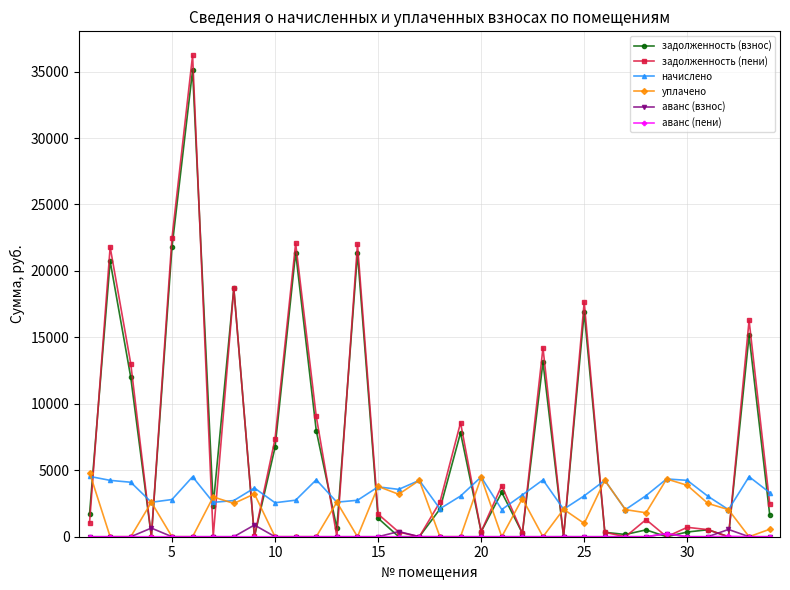

What is the value of the начислено point at the 30th from the left?

4241.0